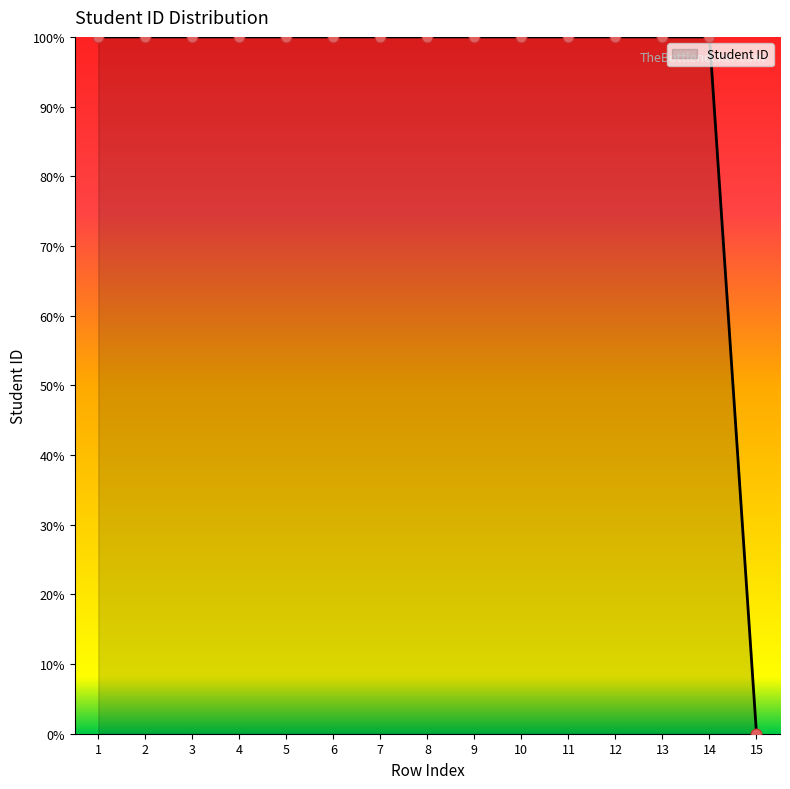

Which has a higher value, 8 or 15?

8